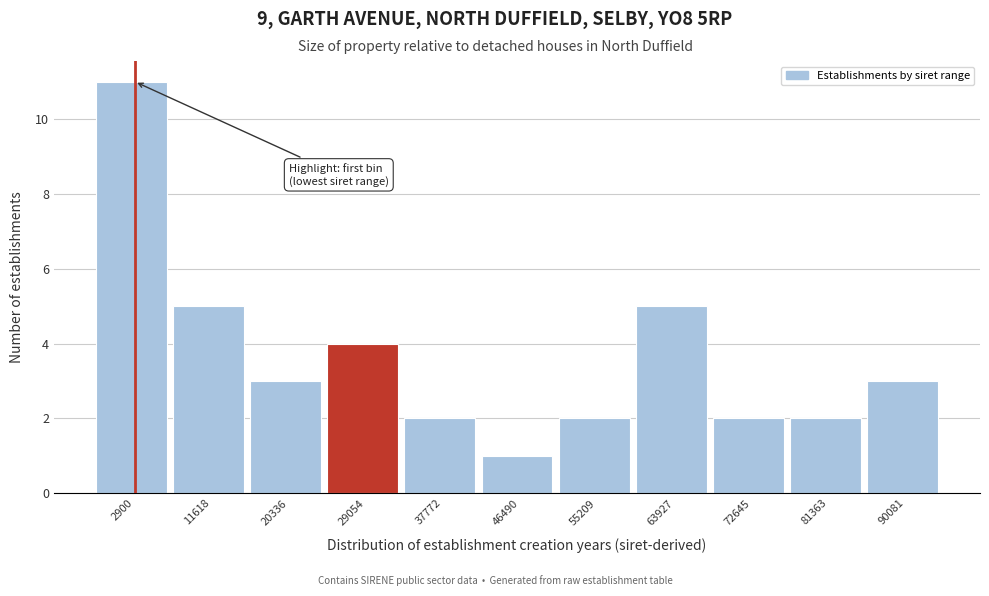

Reading left to right, what are all the values shown in this chart?

11	5	3	4	2	1	2	5	2	2	3